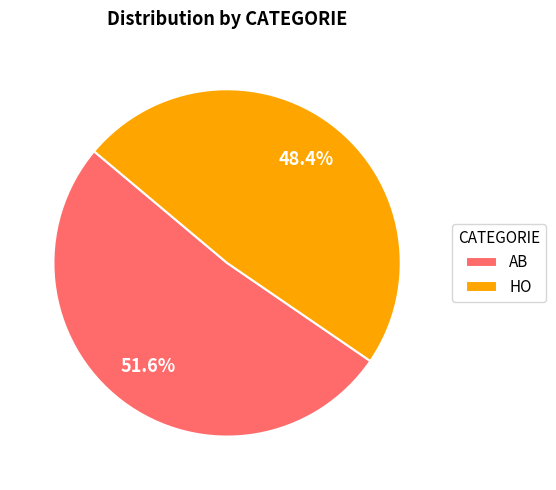

To the nearest percent, what is the combined percentage of HO and AB?

100%